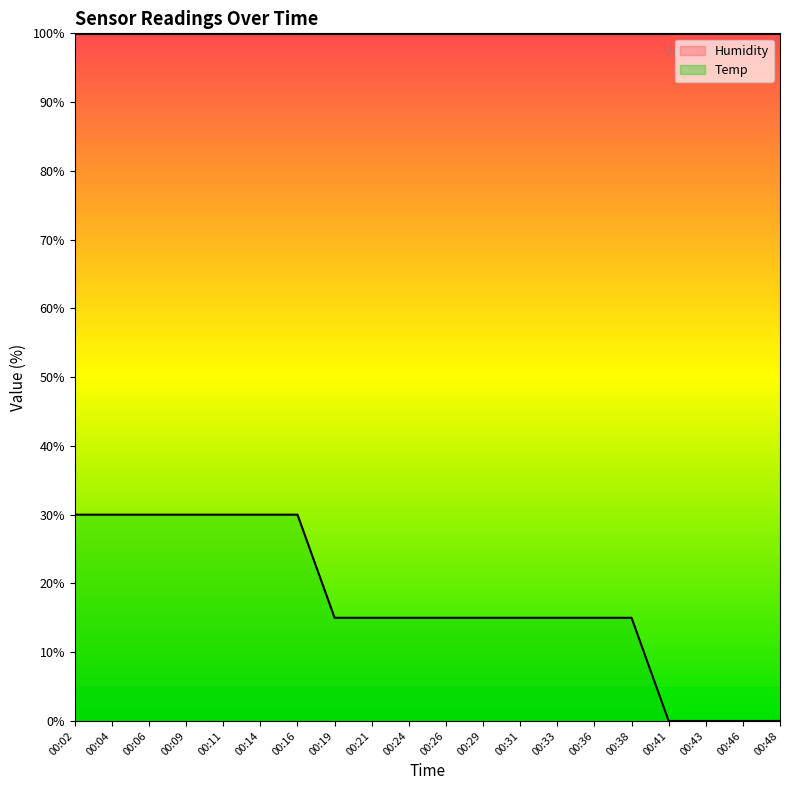

Which has a higher value, 00:41 or 00:36?

00:36